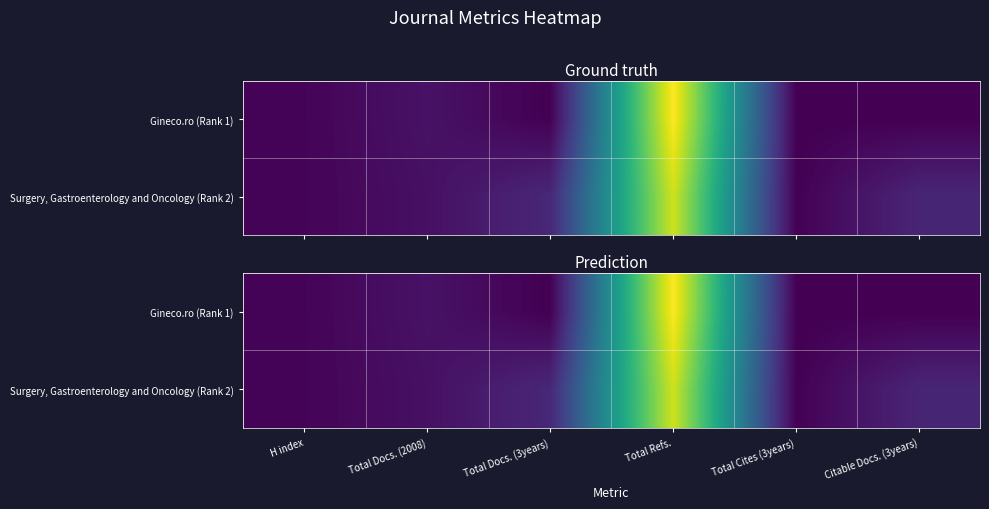

At how many categories does at least one series exceed 22?

4